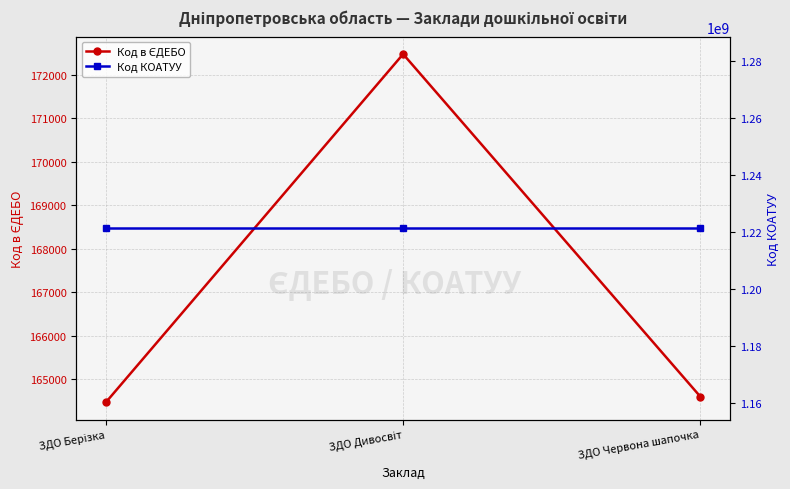

True or false: Код КОАТУУ has a value of 1221455800 at ЗДО Дивосвіт.

True